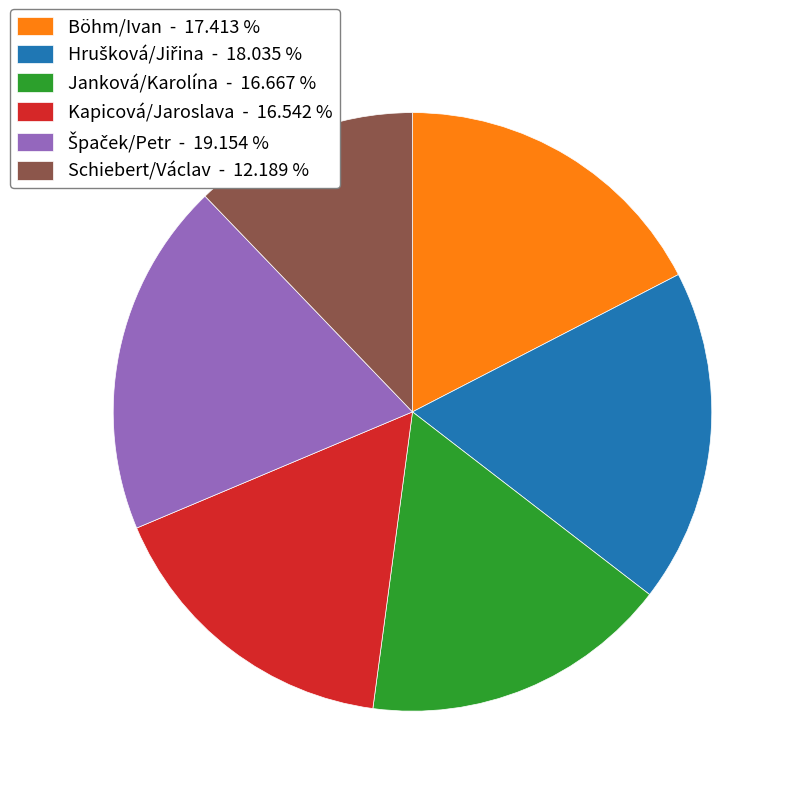

Is there a majority slice in this chart?

No